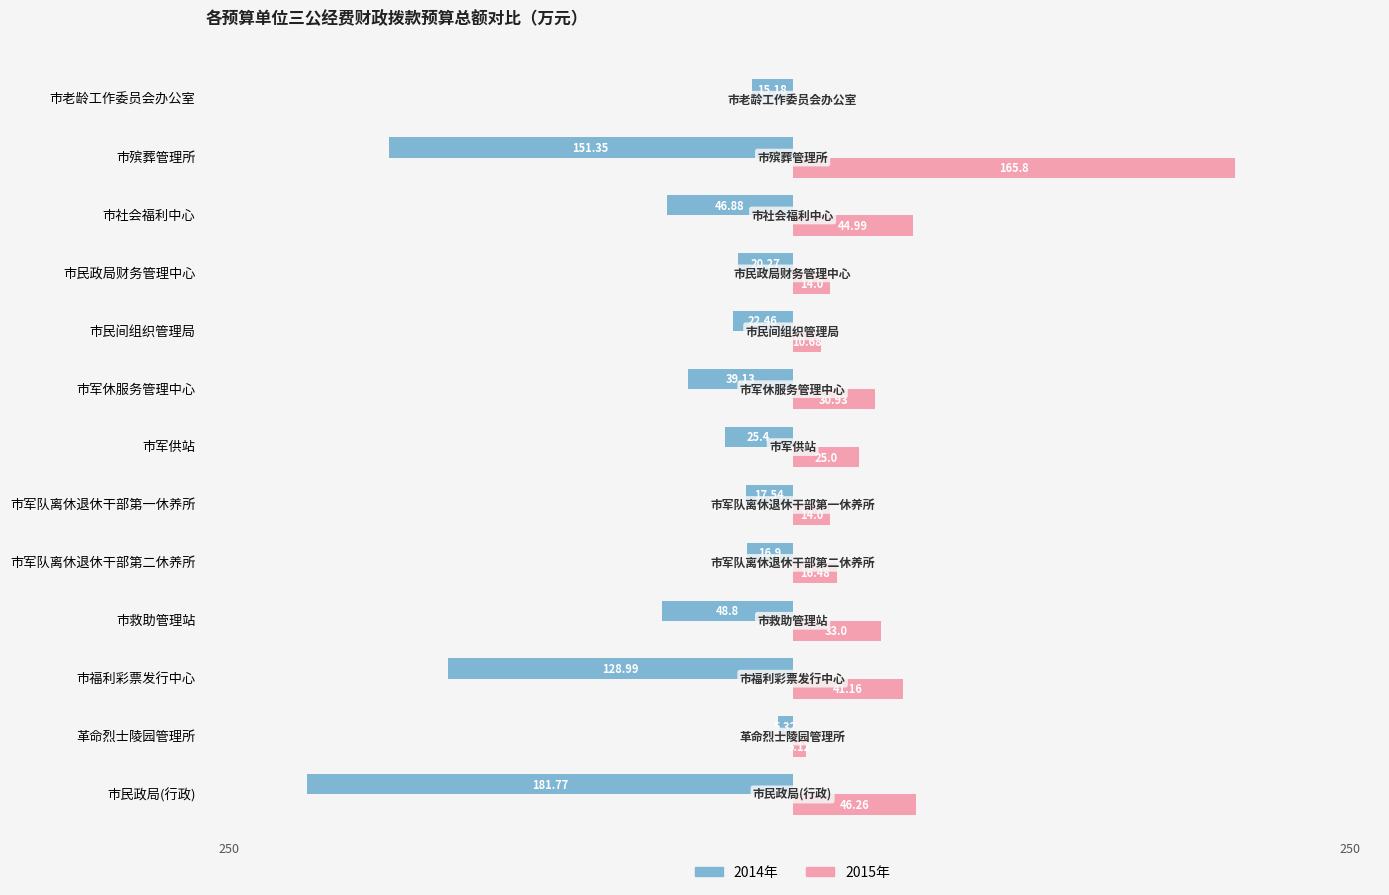

What are all the series names shown in the legend?

2014年, 2015年